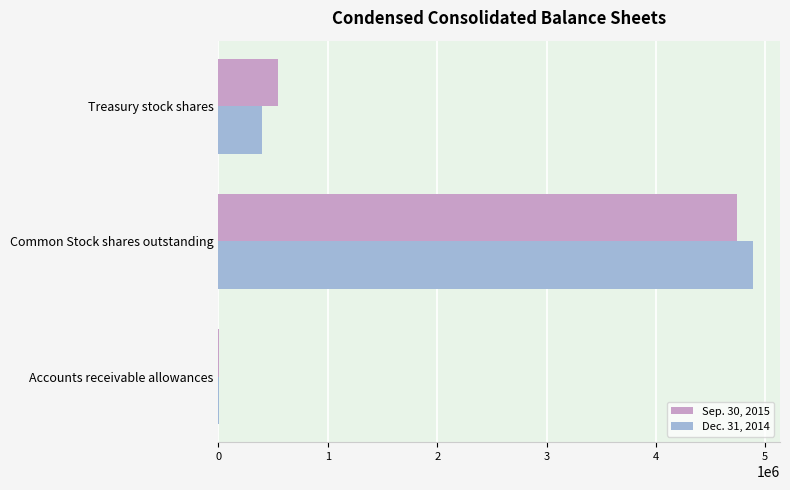

Is the value of Sep. 30, 2015 at Common Stock shares outstanding greater than the value of Dec. 31, 2014 at Treasury stock shares?

Yes